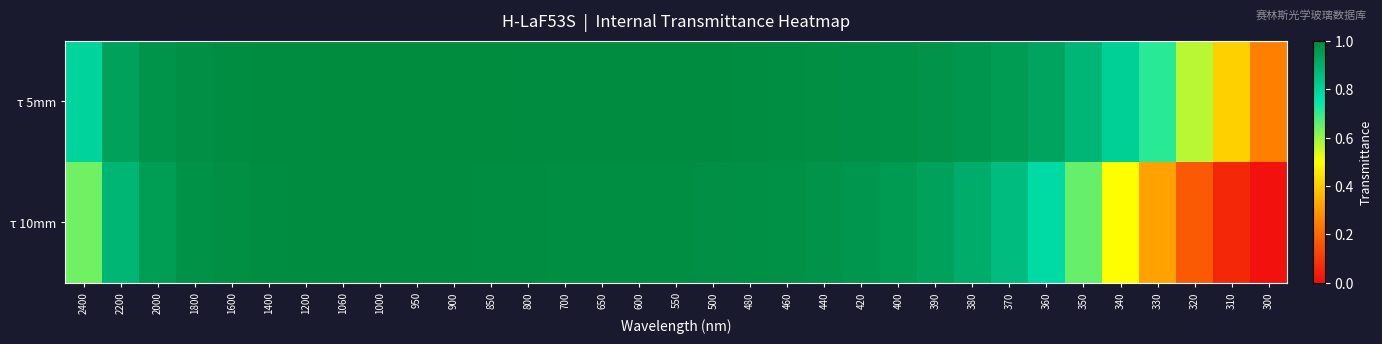

Rank the series at 420 from lowest to highest value.

τ 10mm, τ 5mm